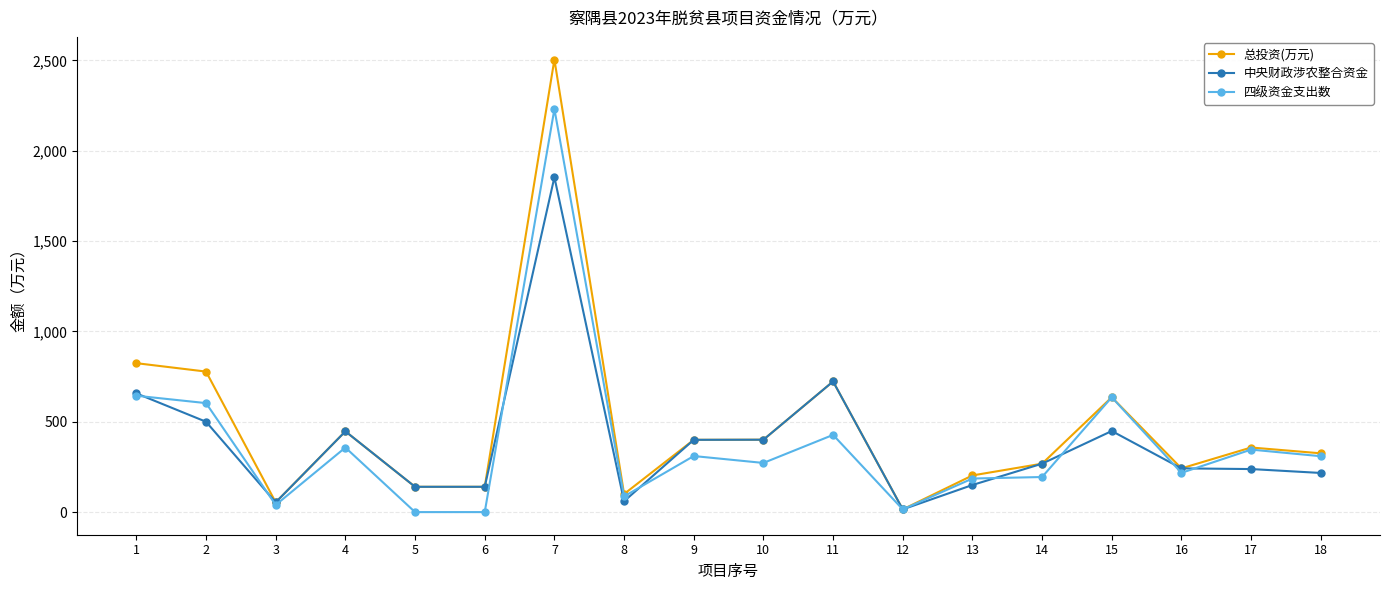

What is the approximate value of 四级资金支出数 at 1?

644.1